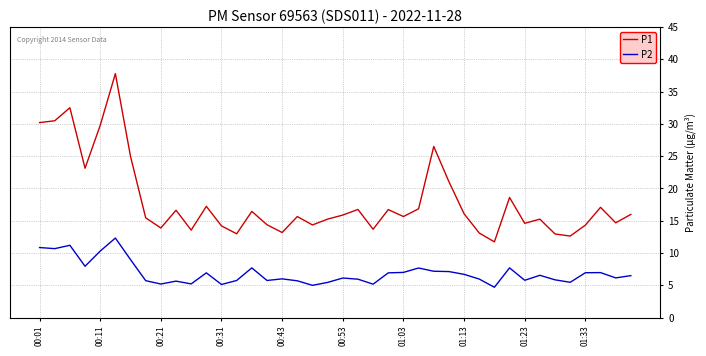

Rank the series by their average value, from lowest to highest.

P2, P1